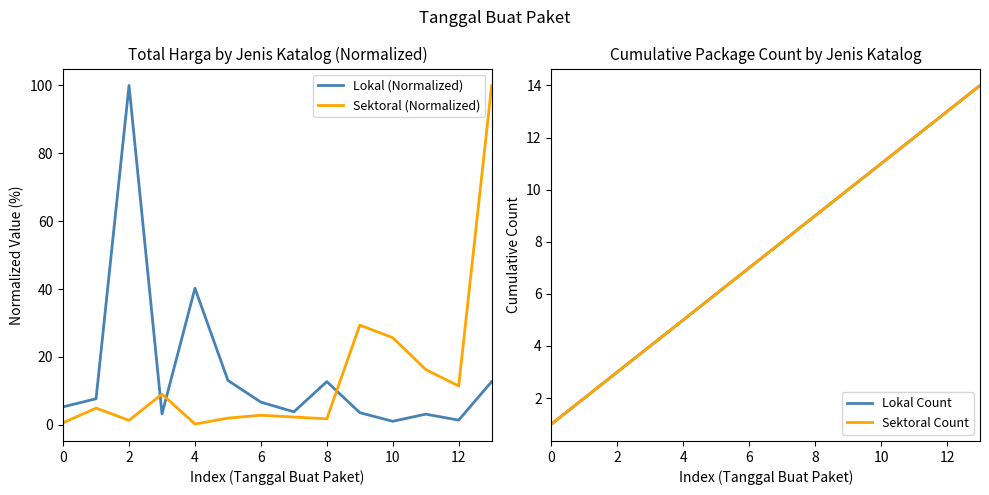

What is the greatest value displayed?

100.0